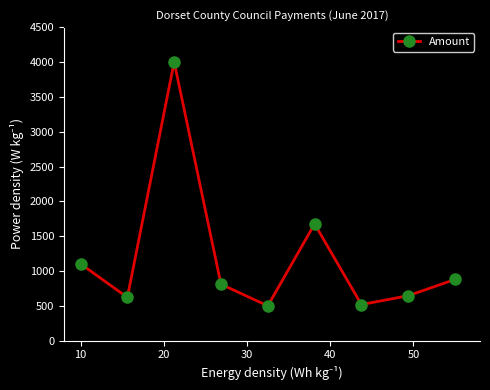

What is the average value?

1195.2